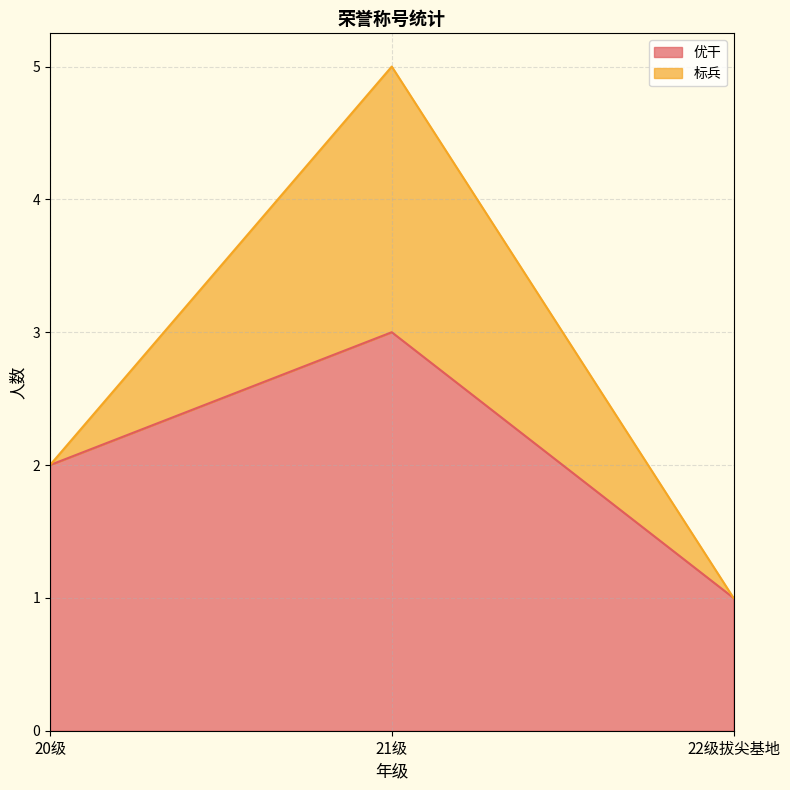

The value at 20级 is 3. True or false?

False